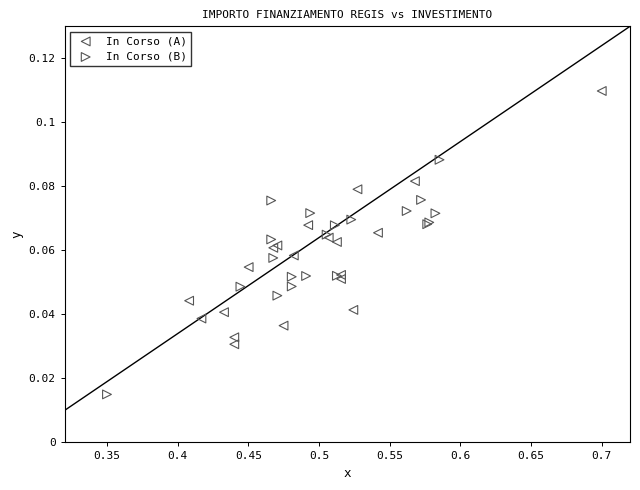

Which series reaches the maximum Y coordinate?

In Corso (A)